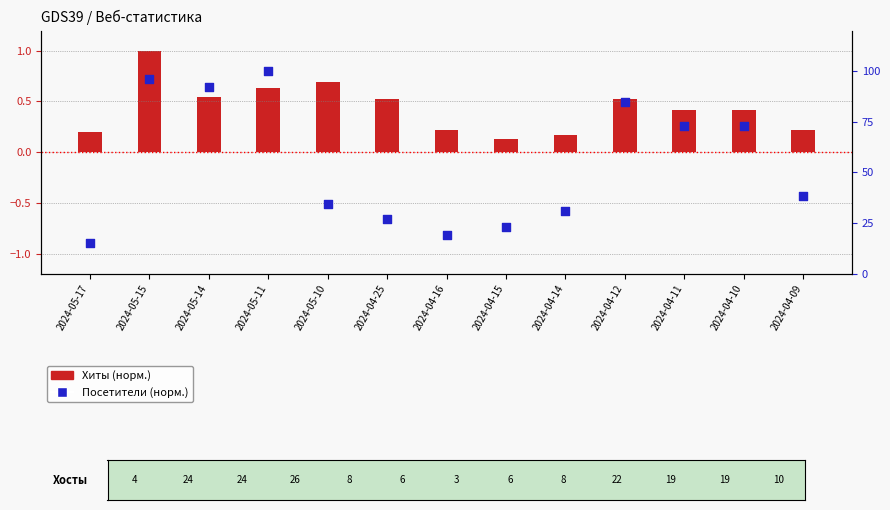

At which category is the sum across all series the highest?

2024-05-11